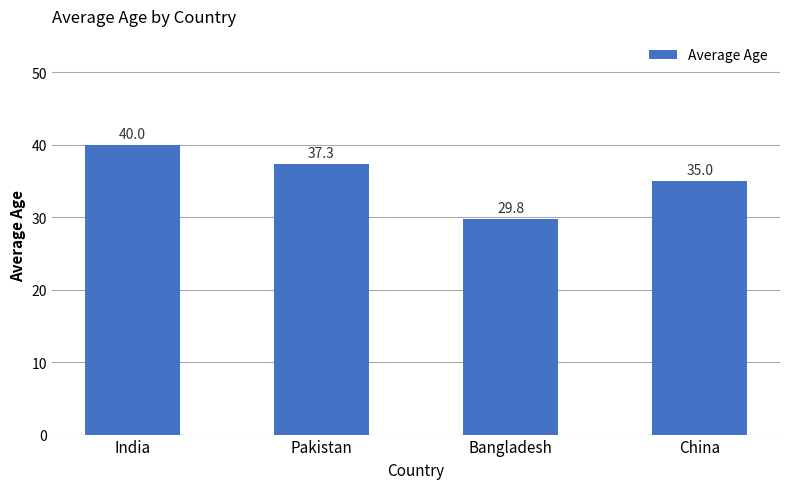

Count the number of data series in this chart.

1